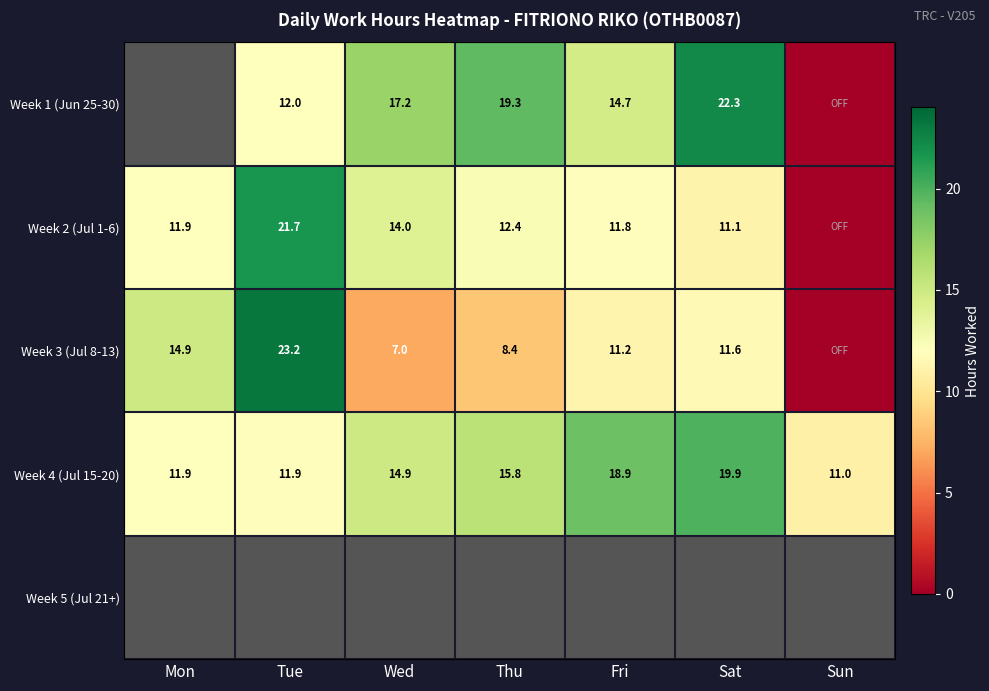

What is the average value of the Week 4 (Jul 15-20) series?

14.9